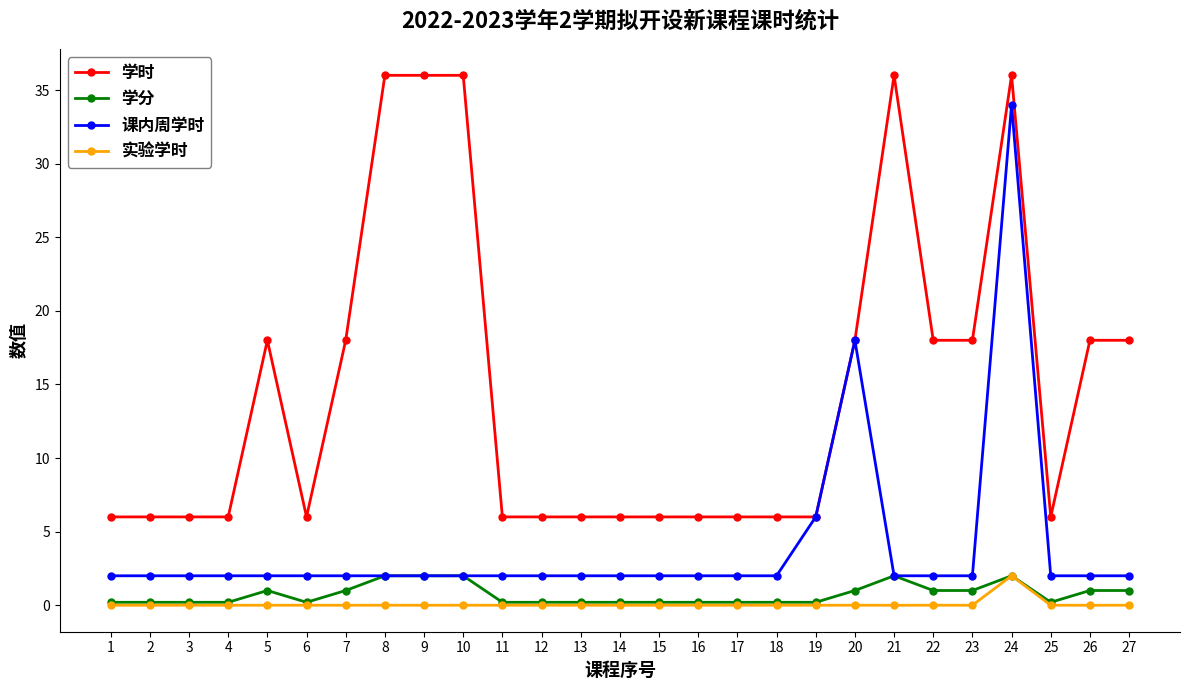

What is the sum of the 学时 values at 9 and 21?

72.0